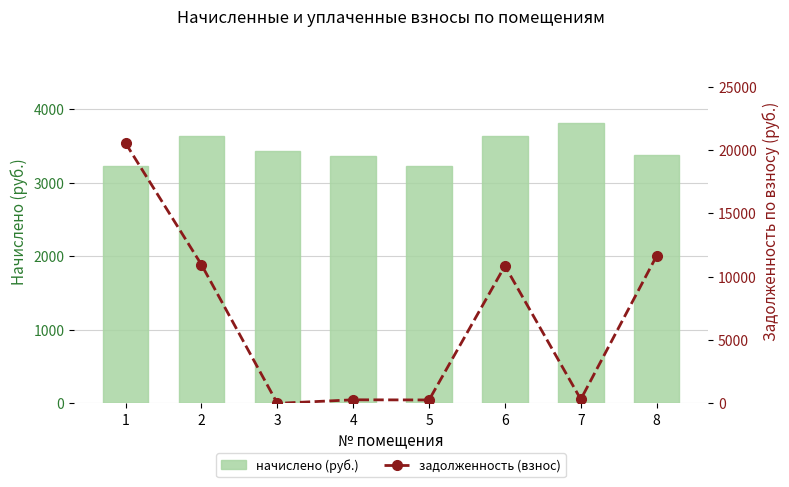

What is the difference between the second highest and minimum values in the задолженность (взнос) series?

11647.2